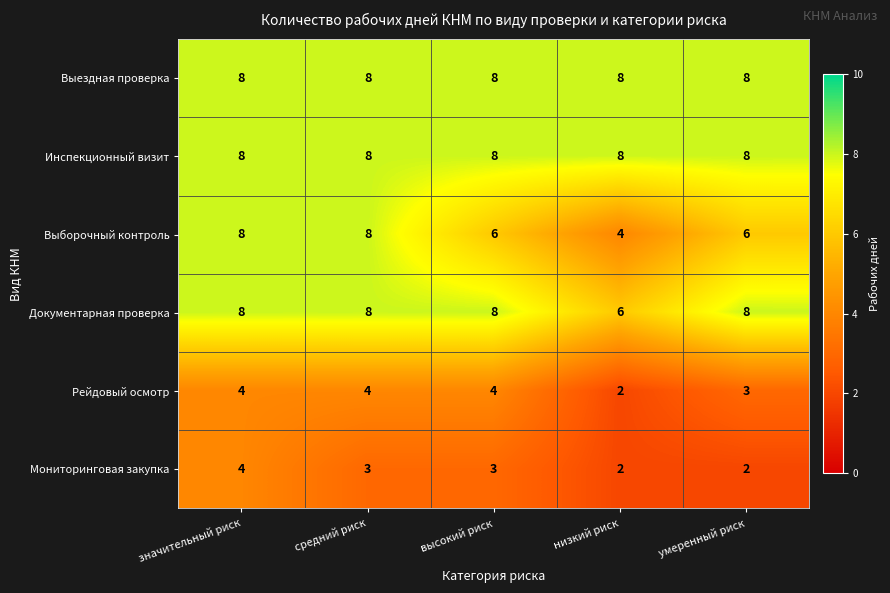

The Выездная проверка series shows 8 at высокий риск. True or false?

True